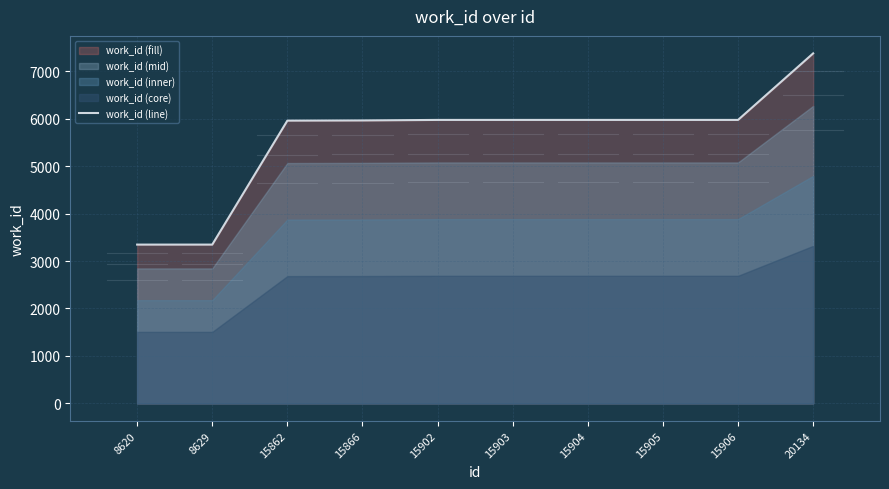

Reading left to right, what are all the values shown in this chart?

8620=3347	8629=3347	15862=5961	15866=5965	15902=5976	15903=5976	15904=5976	15905=5976	15906=5976	20134=7379